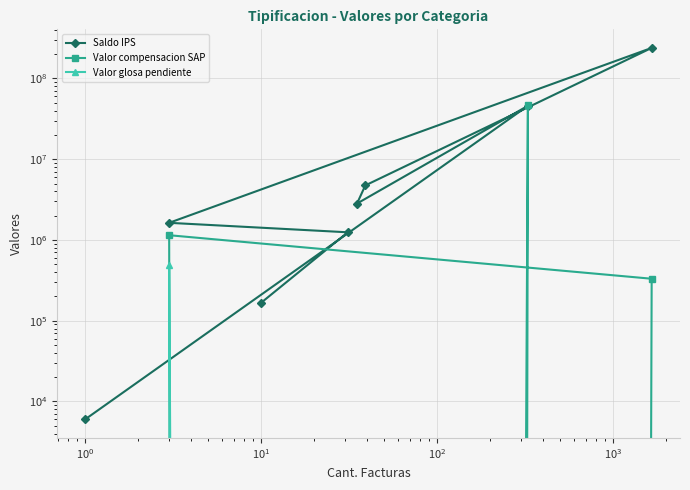

Which series has the largest range (max minus min)?

Saldo IPS